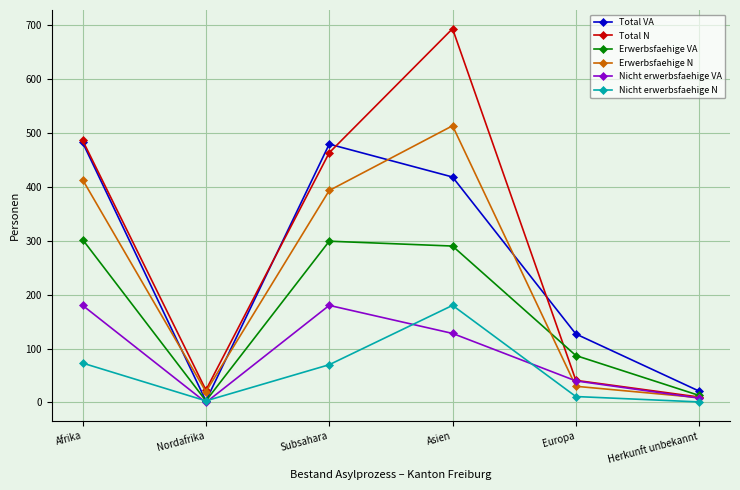

What is the difference between the Total VA values at Europa and Nordafrika?

124